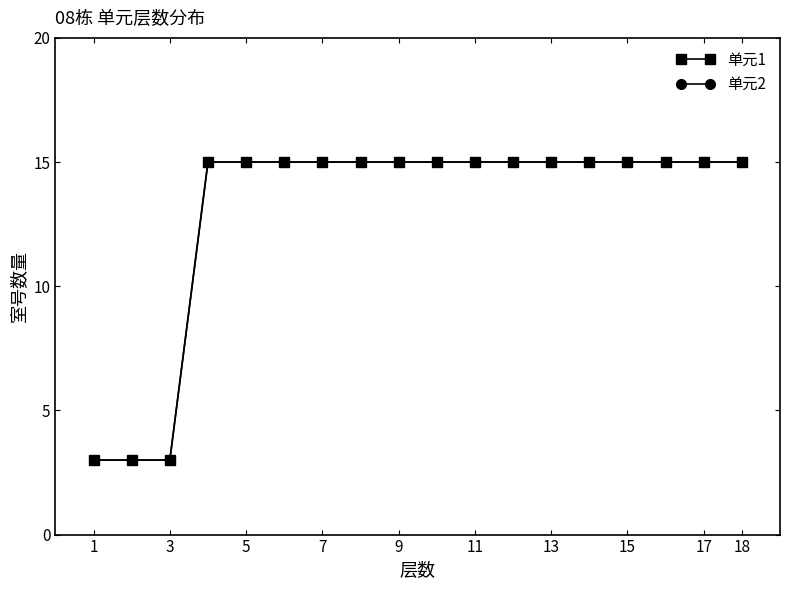

Is this an area chart (filled region under the line)?

No